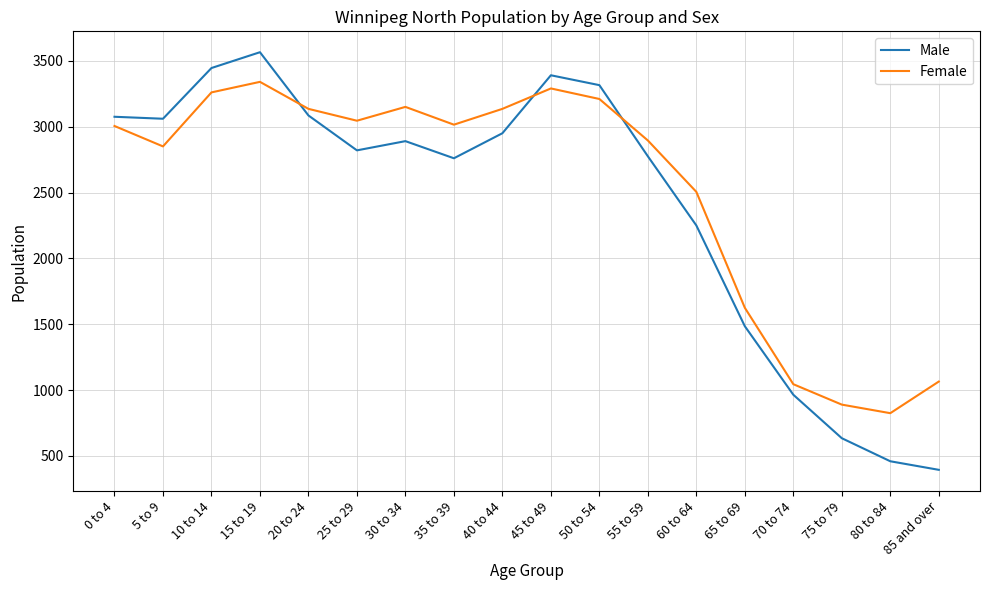

The Male series shows 1642 at 10 to 14. True or false?

False